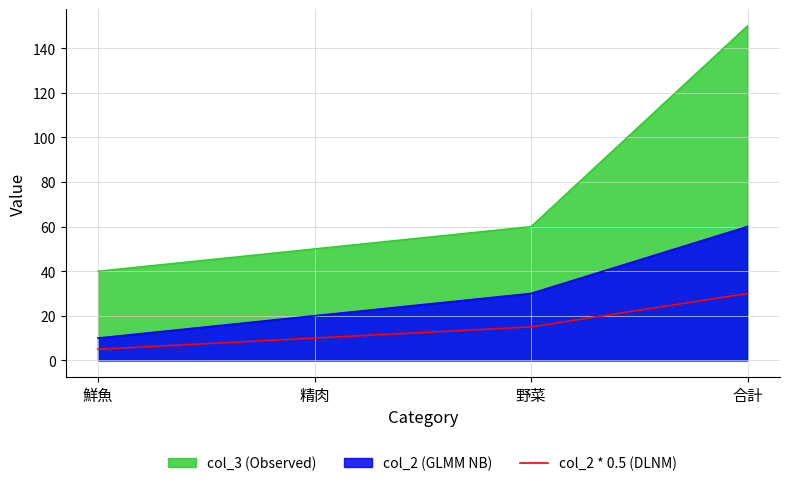

True or false: the data shows 51 at 合計.

False